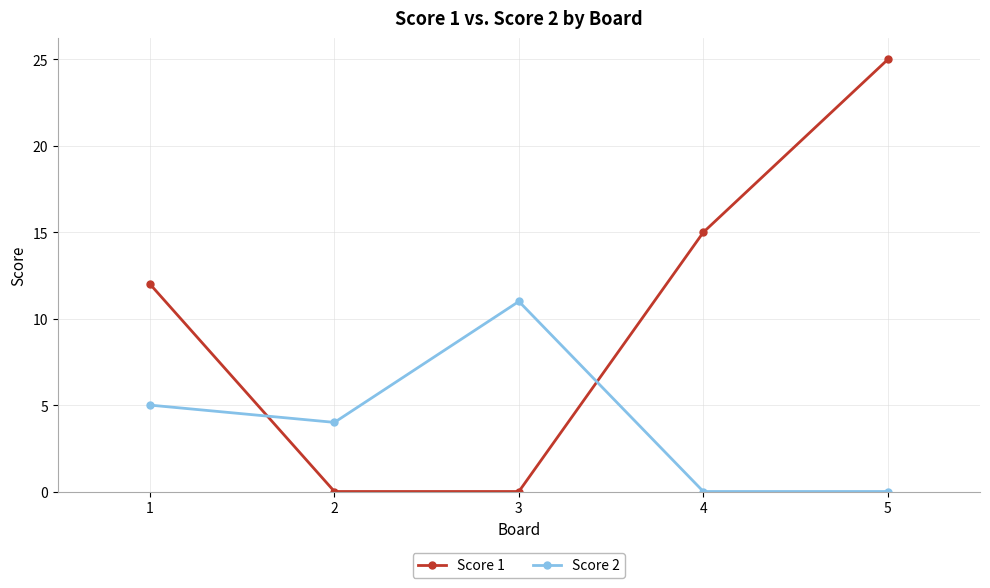

What is the difference between the Score 2 values at 5 and 1?

5